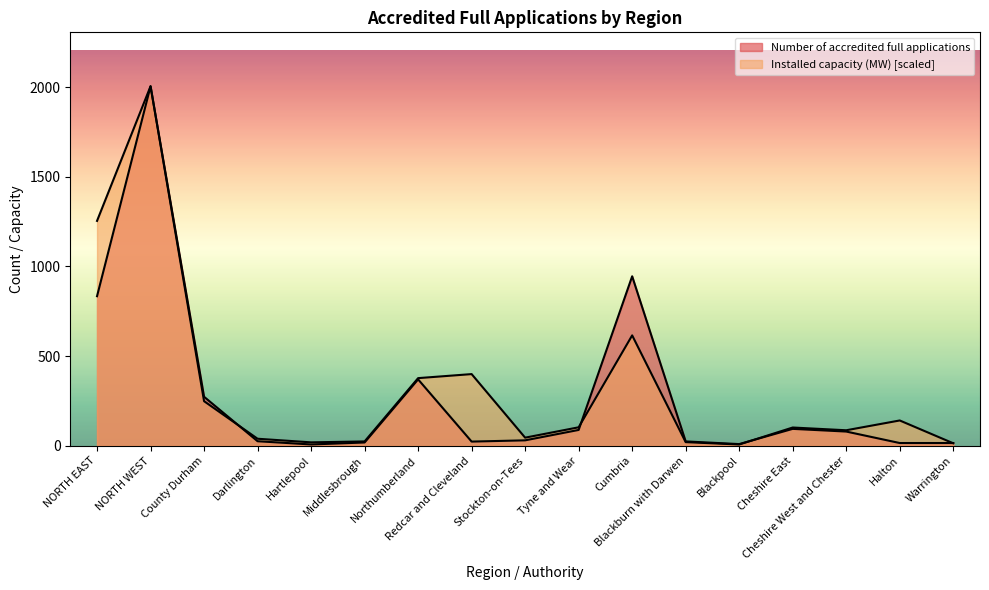

Does the chart display data point markers on the line(s)?

No